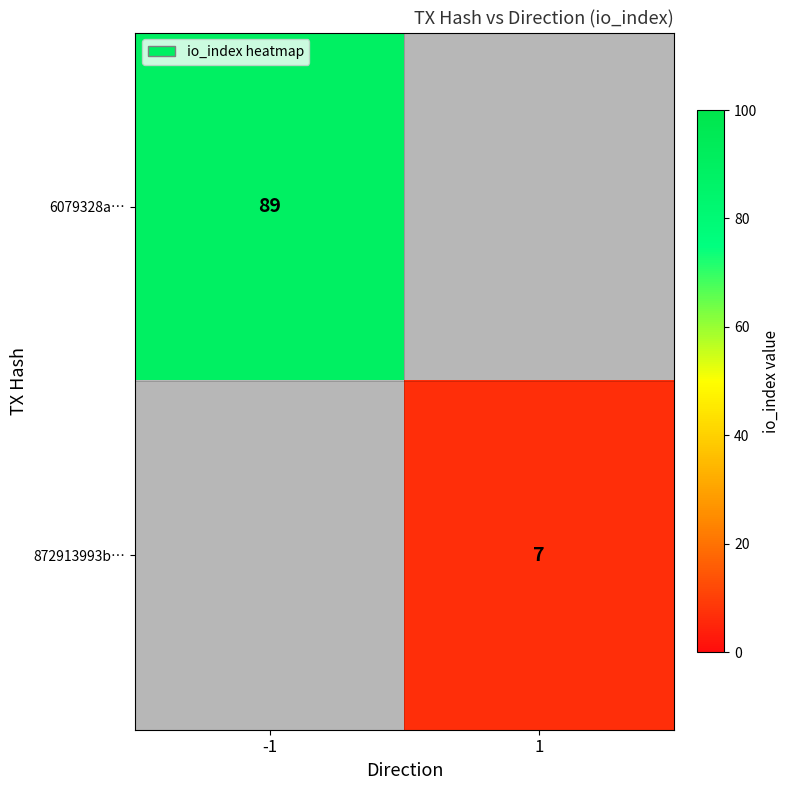

True or false: 872913993b… has a value of 11 at 1.

False